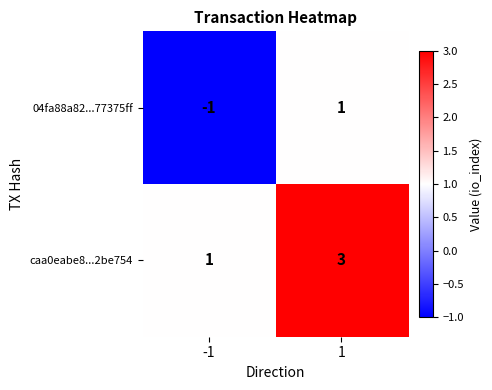

Rank the series at 1 from lowest to highest value.

04fa88a82...77375ff, caa0eabe8...2be754